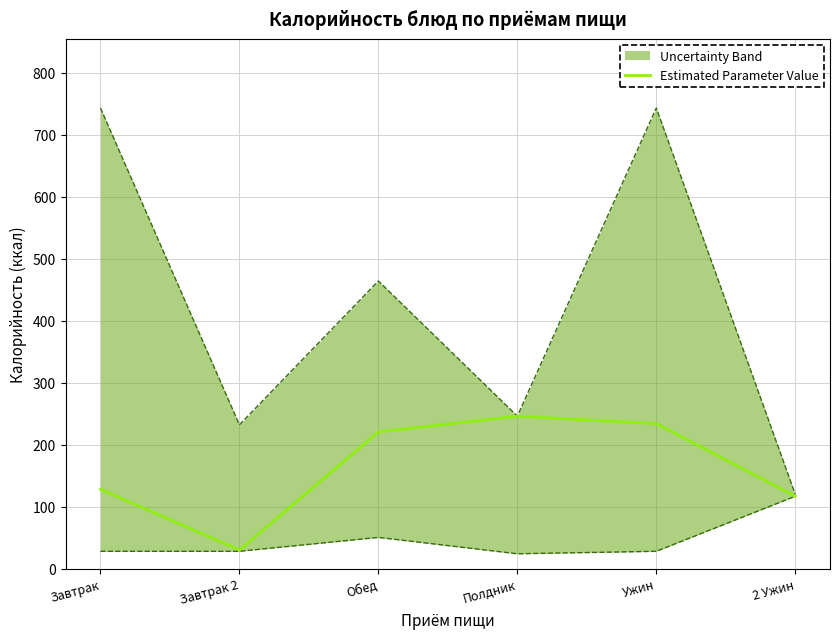

True or false: there are more than 1 points higher than both neighbors.

False